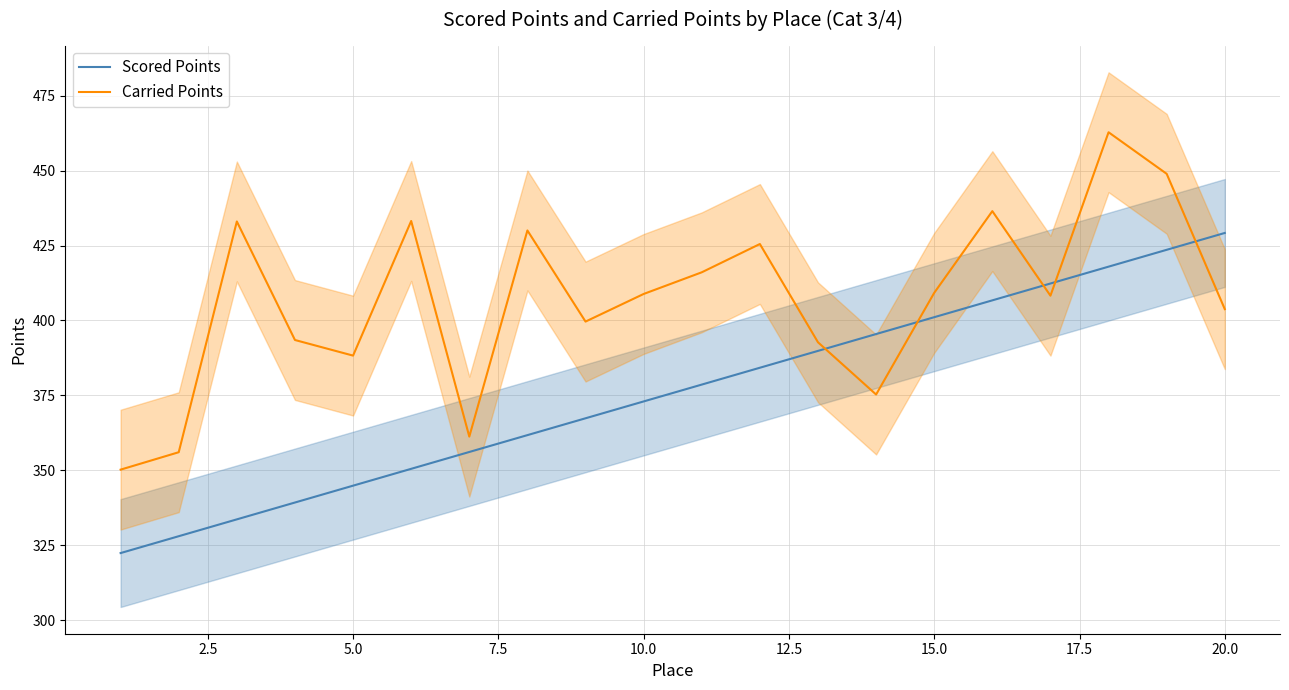

After their last crossing, which series has the higher values: Scored Points or Carried Points?

Scored Points